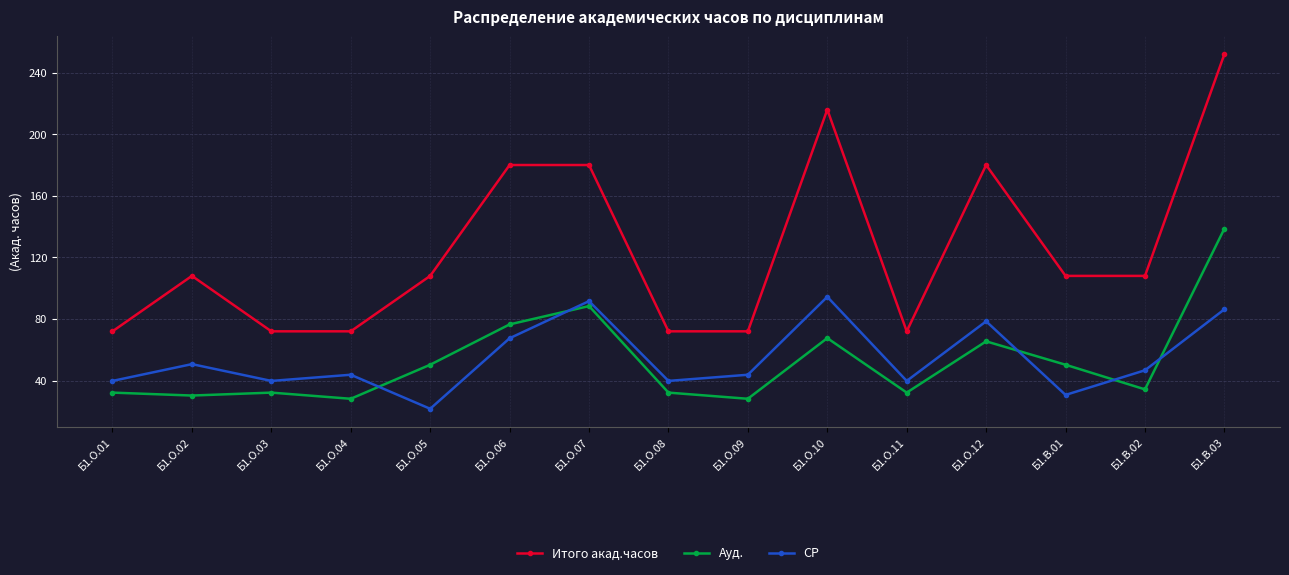

What is the sum of the СР values at Б1.О.10 and Б1.О.05?

116.1